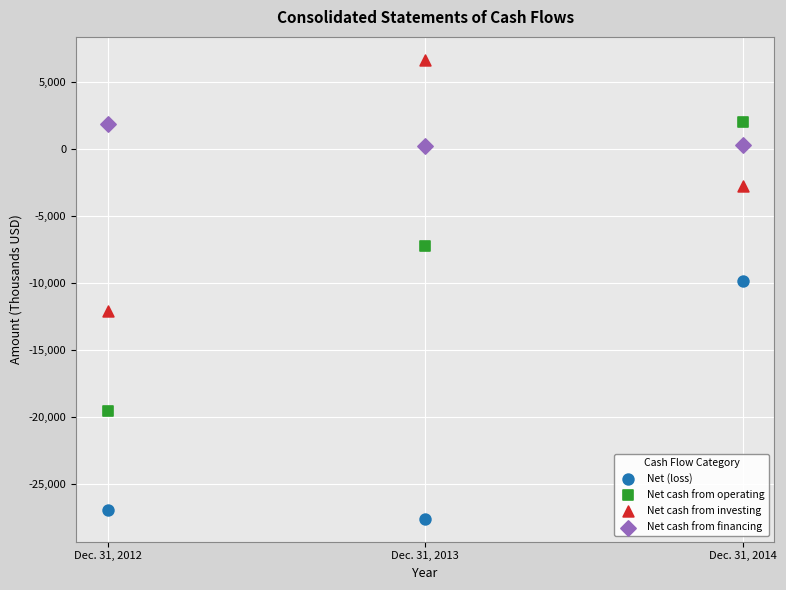

Which series contains the highest Y value?

Net cash from investing